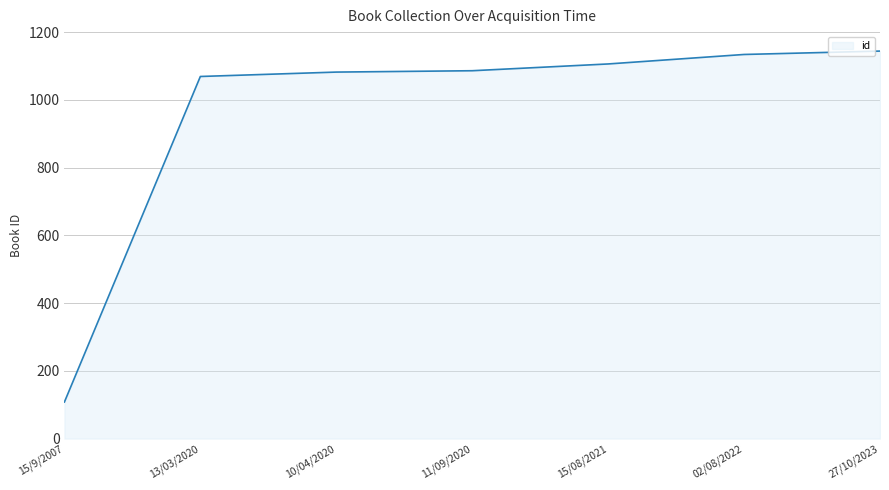

The chart shows a value of 108 at 15/9/2007. True or false?

True